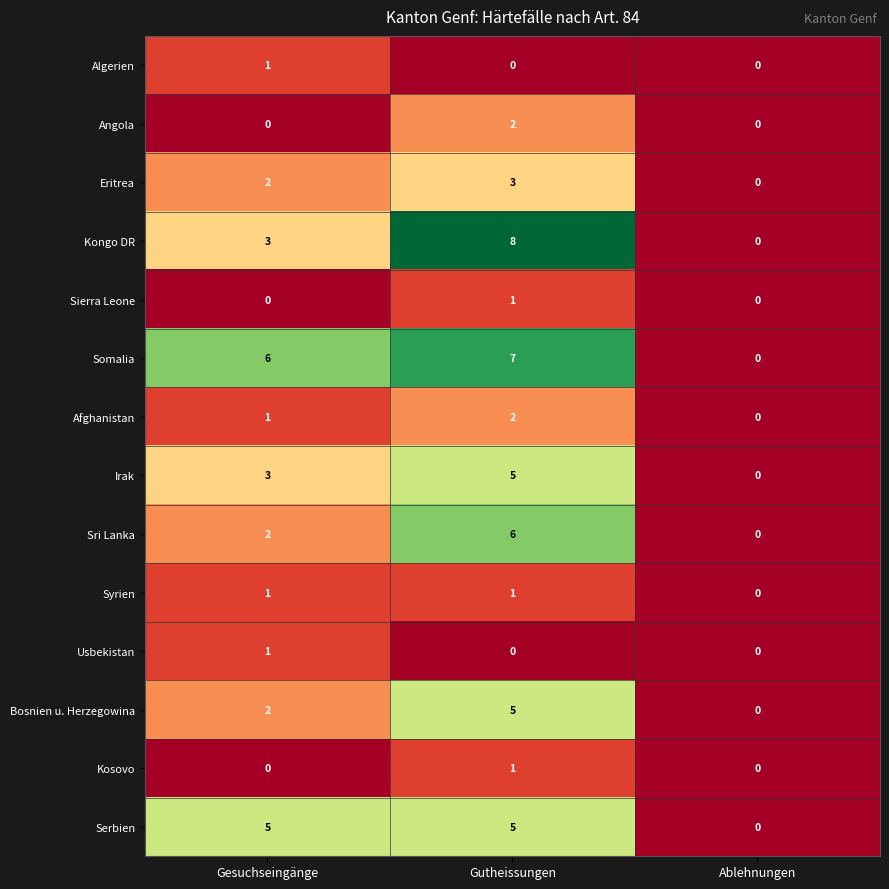

How many series are shown in this chart?

14